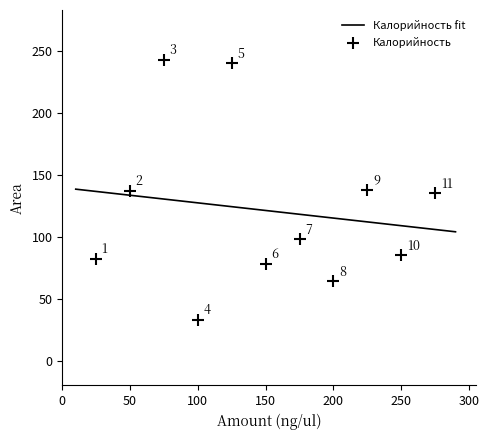

What is the lowest value of the Калорийность fit series?

104.0